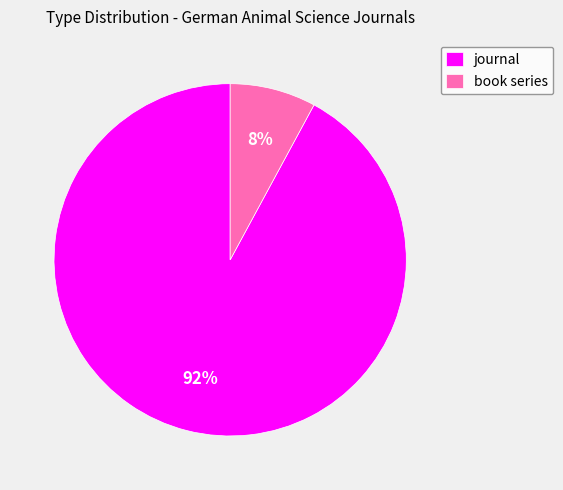

What percentage is the book series slice, to the nearest percent?

8%